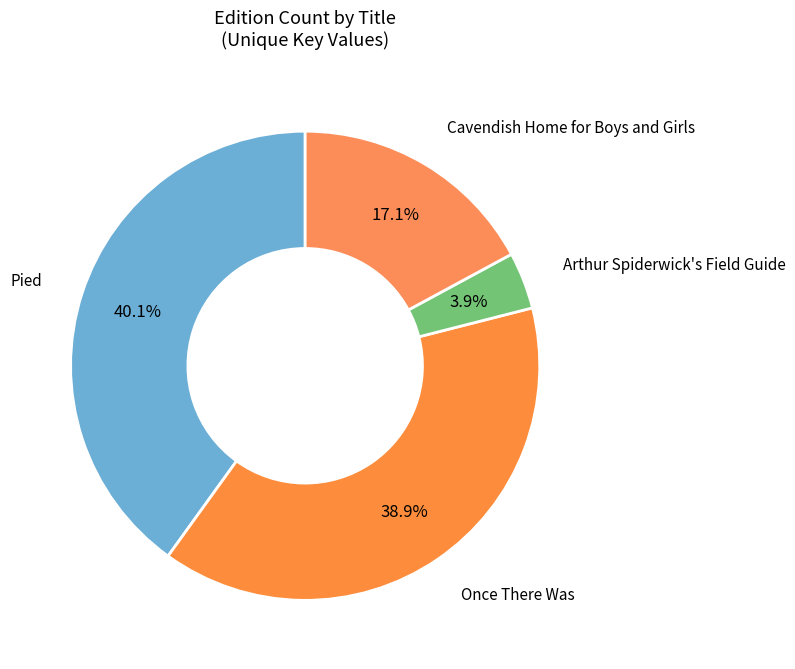

Count the number of slices in the pie.

4